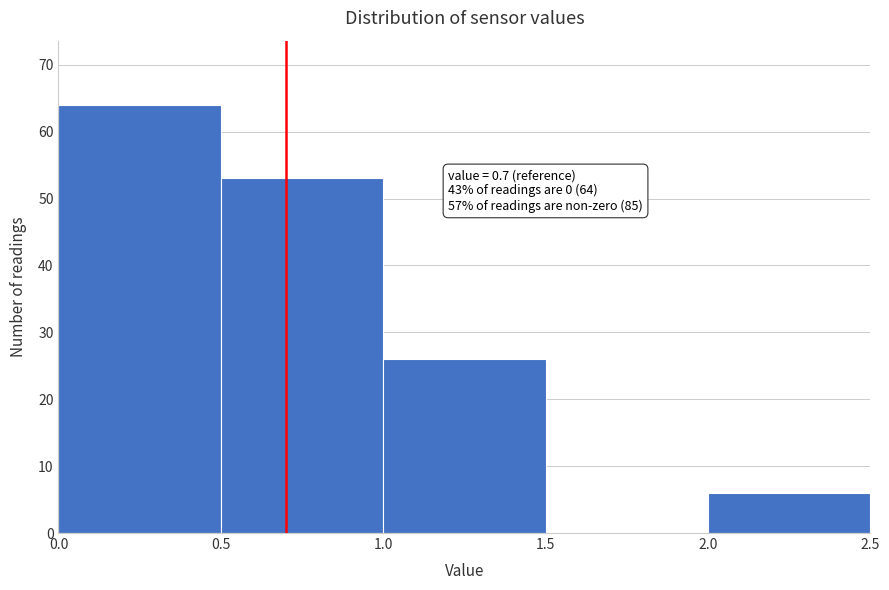

Which range on the x-axis has the tallest bar?

0.0 to 0.5